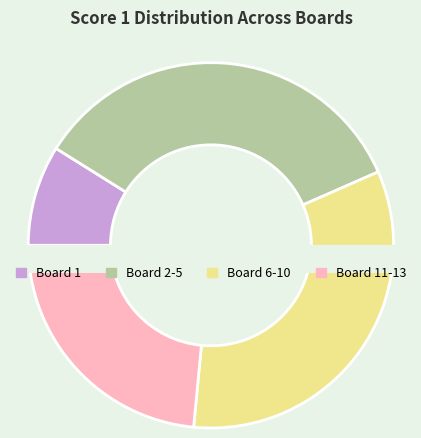

What is the total percentage of Board 1 and Board 6?

16.4%